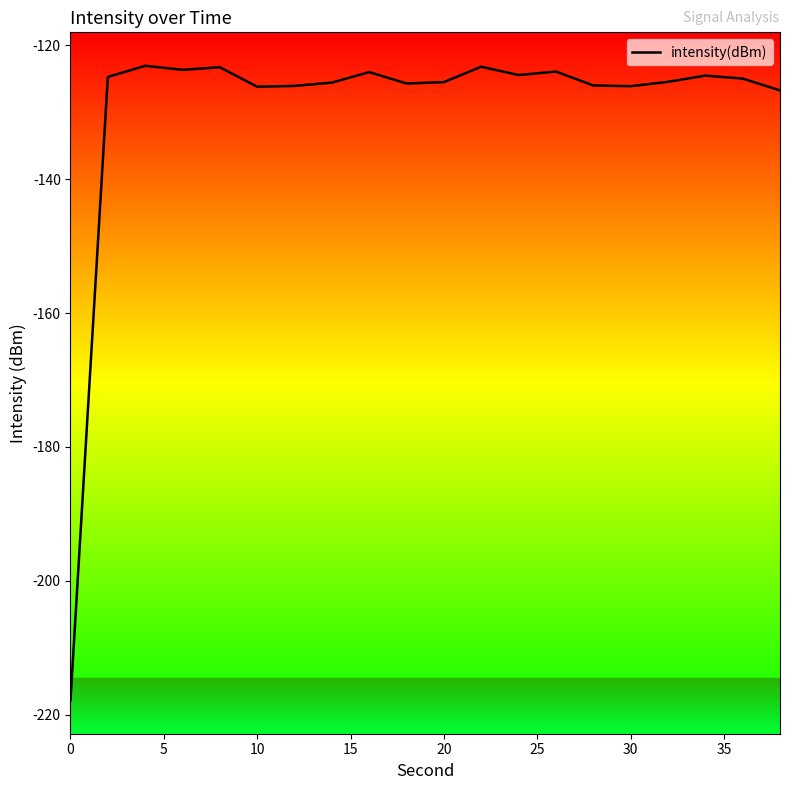

What is the minimum value shown in the chart?

-217.8